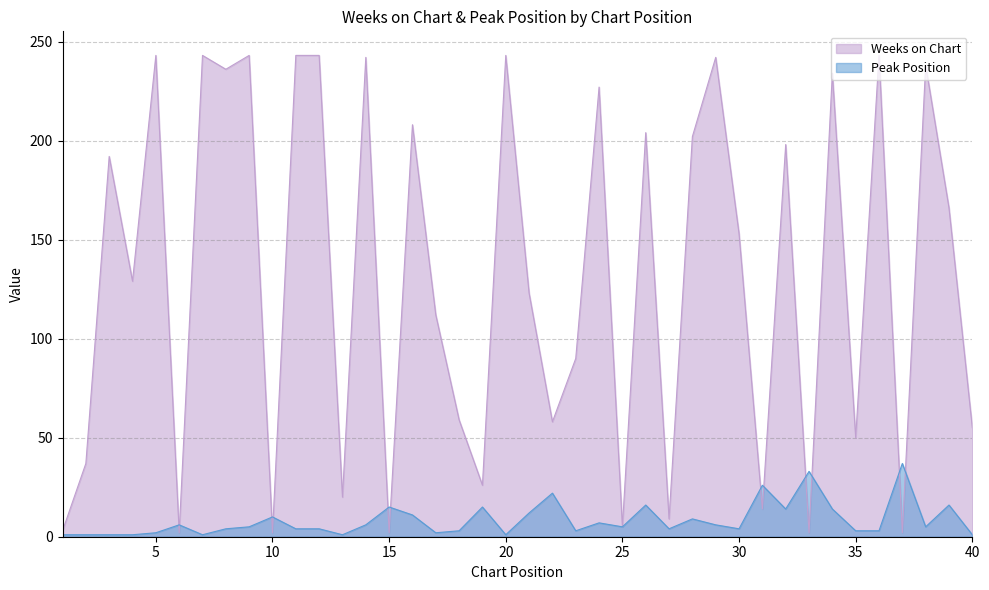

What is the total value across all series at 19?

41